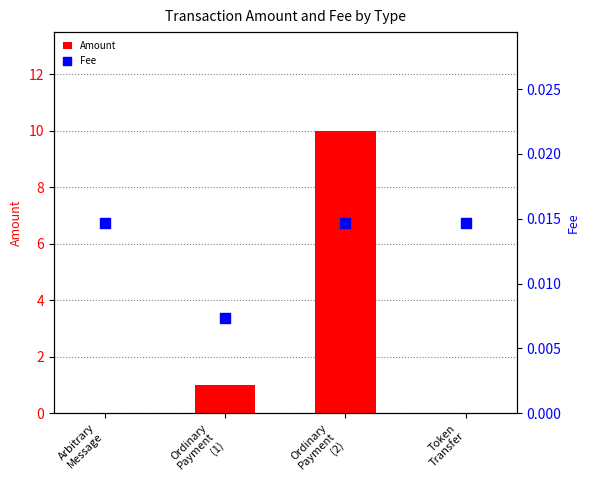

What are all the series names shown in the legend?

Amount, Fee